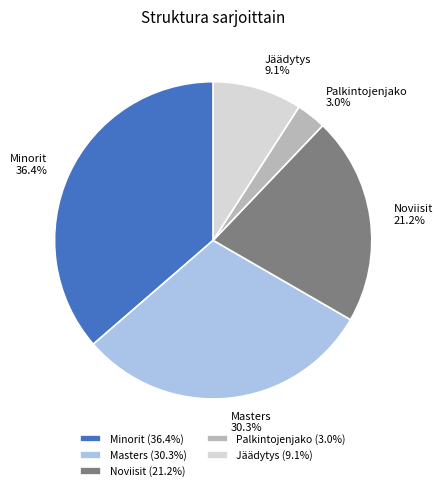

Do Jäädytys and Minorit together represent more than half of the pie?

No